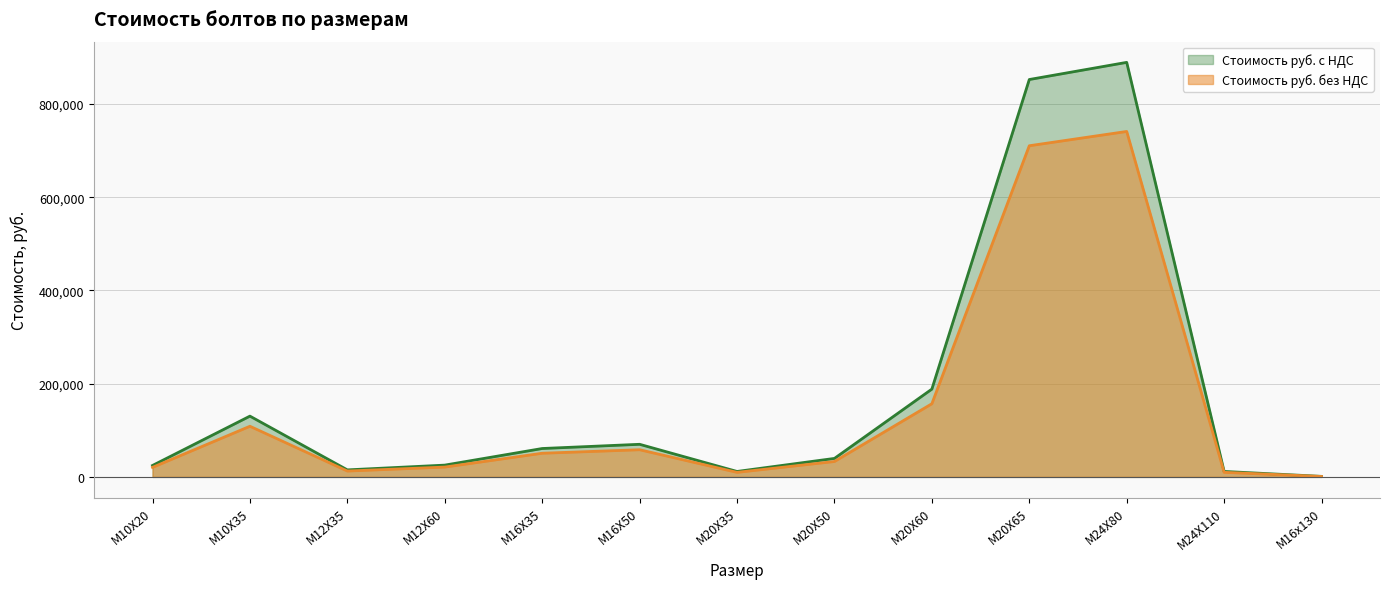

Does the chart have visible grid lines?

Yes